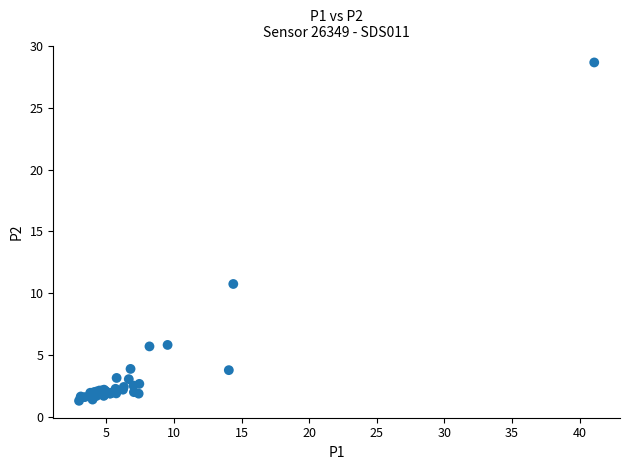

What Y value in the scatter plot is closest to 14?

10.8